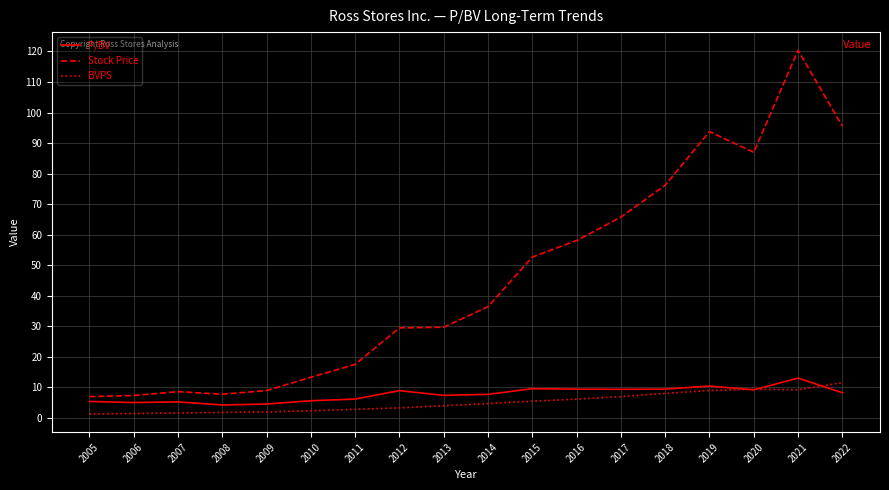

What is the spread (max minus min) of values at 2015?

47.2